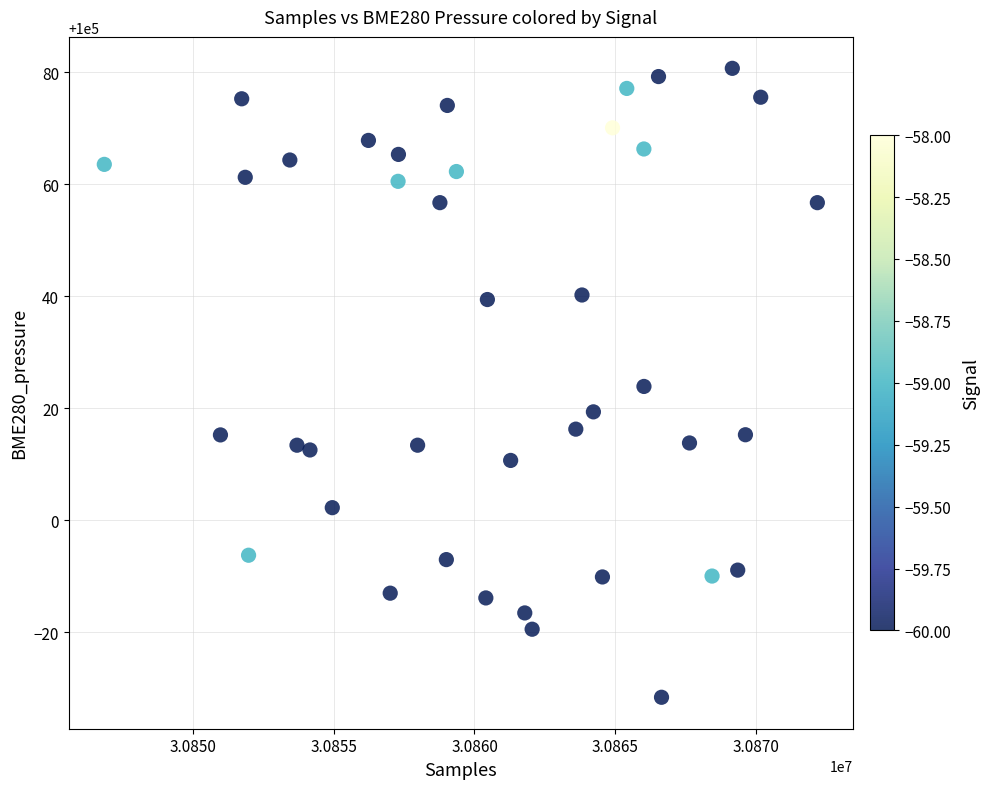

What is the range of X values (max minus min)?

25331.0